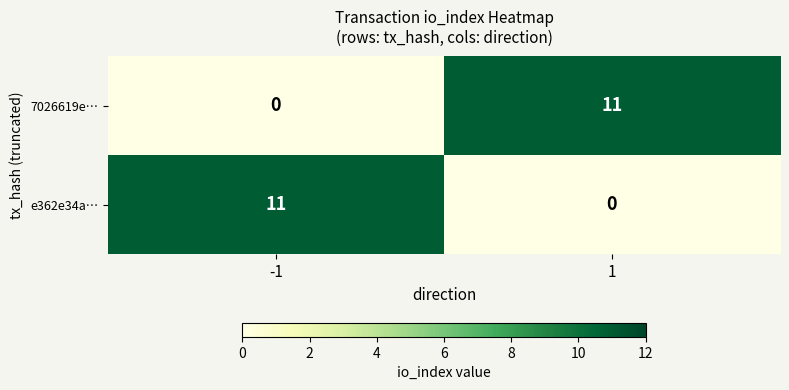

Reading right to left, transcribe all the data shown in this chart.

7026619e…: 1=11	-1=0
e362e34a…: 1=0	-1=11